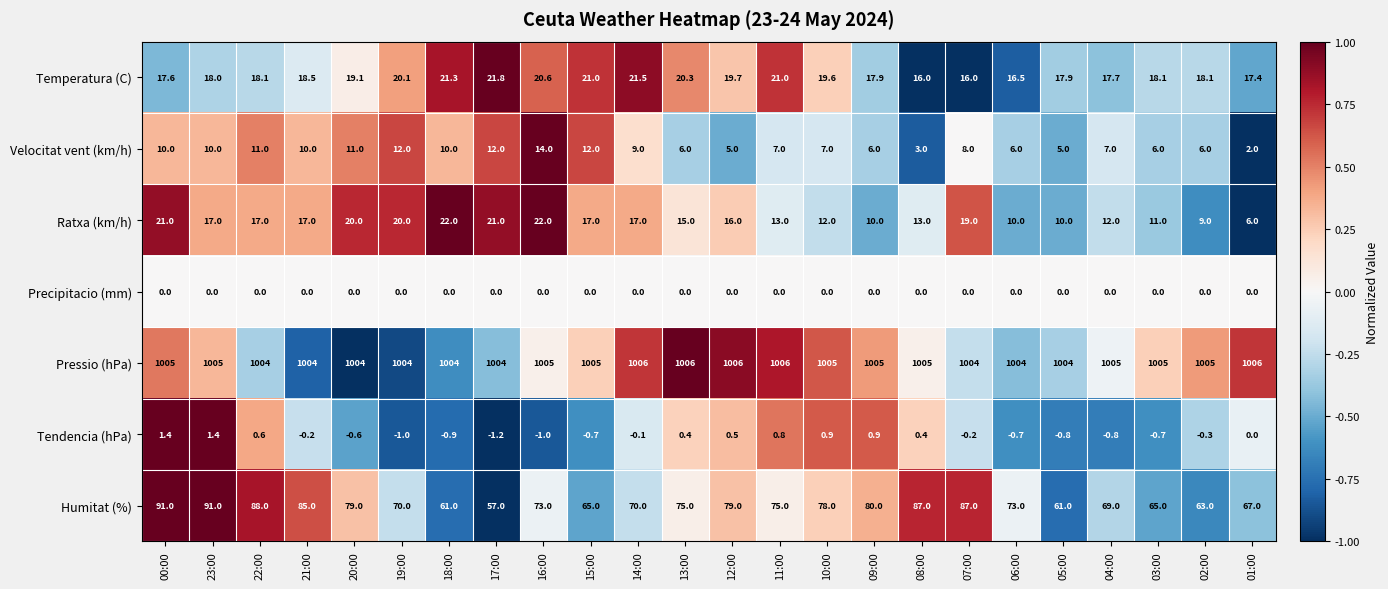

What is the greatest value displayed?

1006.0